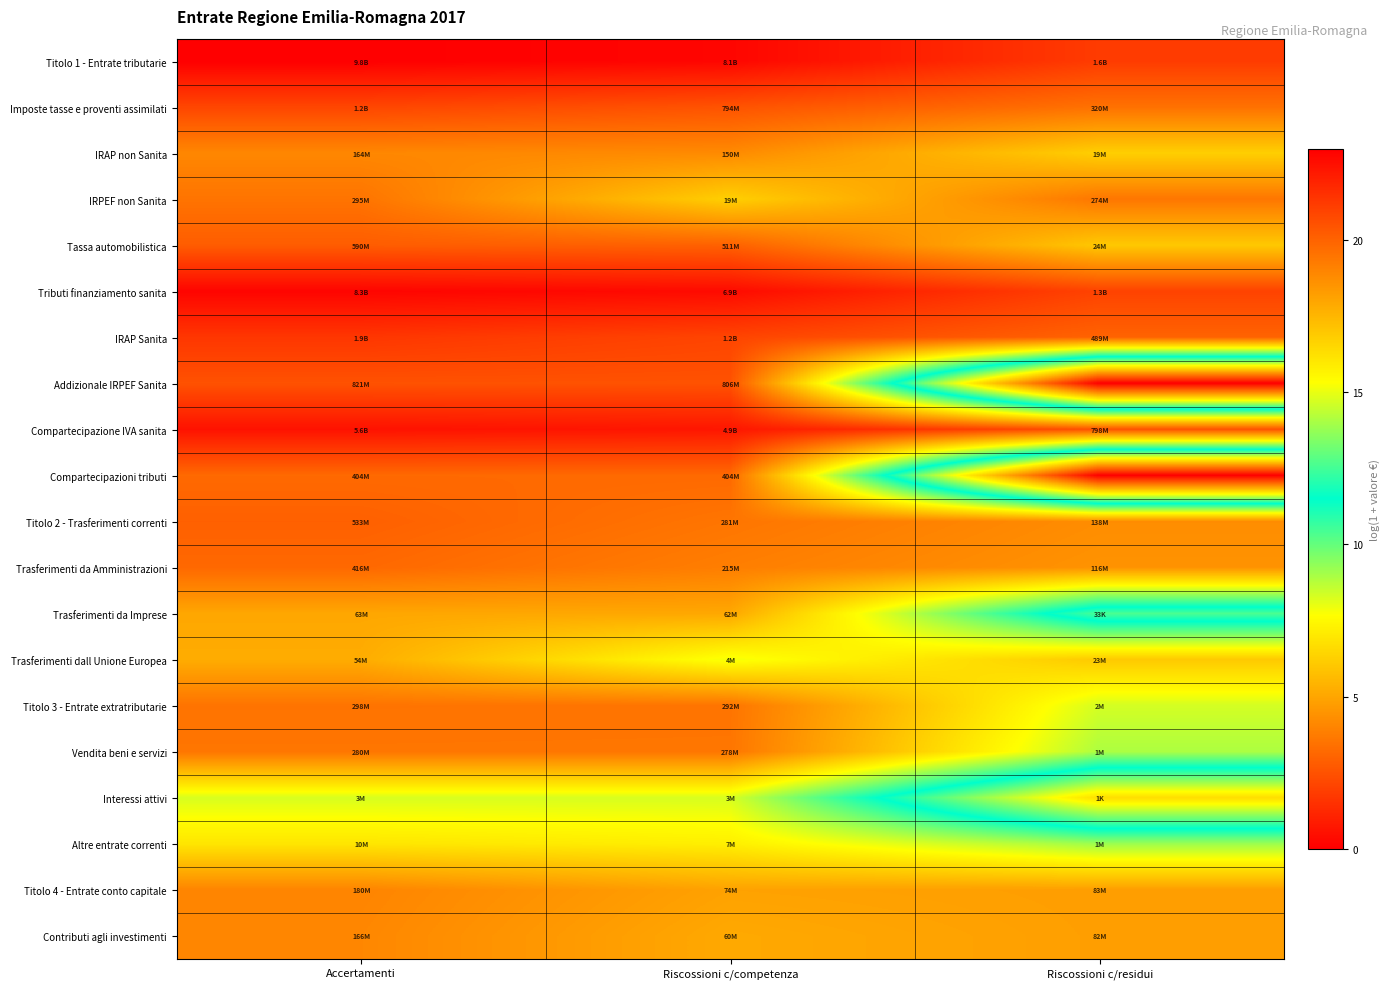

At how many categories does at least one series exceed 20?

3